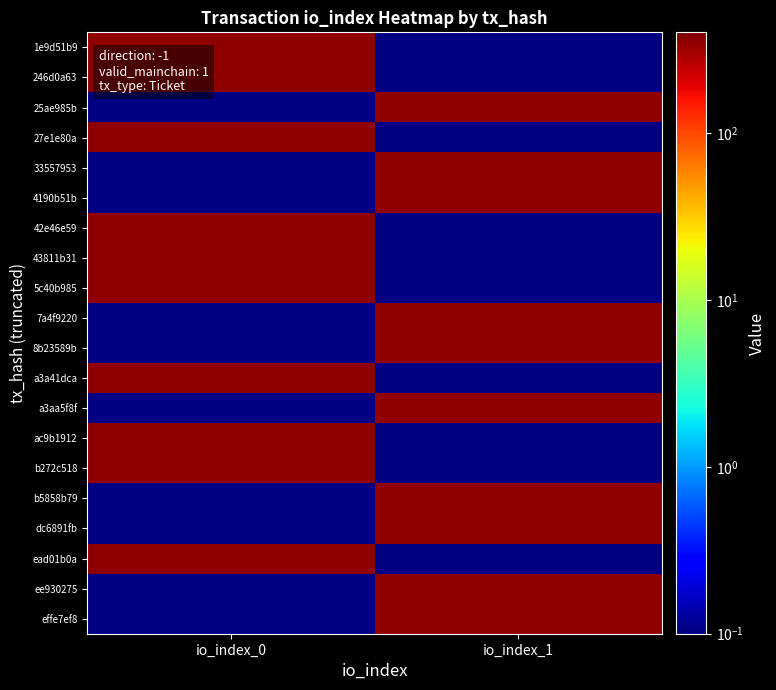

Reading left to right, transcribe all the data shown in this chart.

1e9d51b9: io_index_0=351.3	io_index_1=0.1
246d0a63: io_index_0=351.3	io_index_1=0.1
25ae985b: io_index_0=0.1	io_index_1=351.3
27e1e80a: io_index_0=351.3	io_index_1=0.1
33557953: io_index_0=0.1	io_index_1=351.3
4190b51b: io_index_0=0.1	io_index_1=351.3
42e46e59: io_index_0=351.3	io_index_1=0.1
43811b31: io_index_0=351.3	io_index_1=0.1
5c40b985: io_index_0=351.3	io_index_1=0.1
7a4f9220: io_index_0=0.1	io_index_1=351.3
8b23589b: io_index_0=0.1	io_index_1=351.3
a3a41dca: io_index_0=351.3	io_index_1=0.1
a3aa5f8f: io_index_0=0.1	io_index_1=351.3
ac9b1912: io_index_0=351.3	io_index_1=0.1
b272c518: io_index_0=351.3	io_index_1=0.1
b5858b79: io_index_0=0.1	io_index_1=351.3
dc6891fb: io_index_0=0.1	io_index_1=351.3
ead01b0a: io_index_0=351.3	io_index_1=0.1
ee930275: io_index_0=0.1	io_index_1=351.3
effe7ef8: io_index_0=0.1	io_index_1=351.3